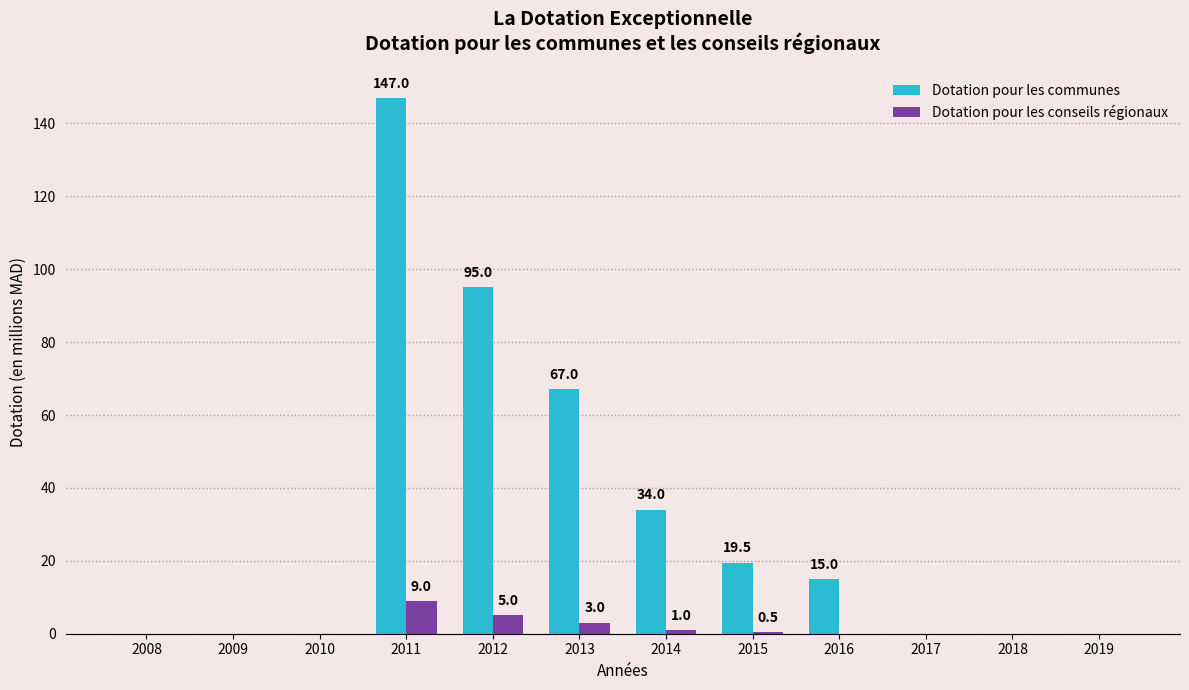

What is the greatest value displayed?

147.0